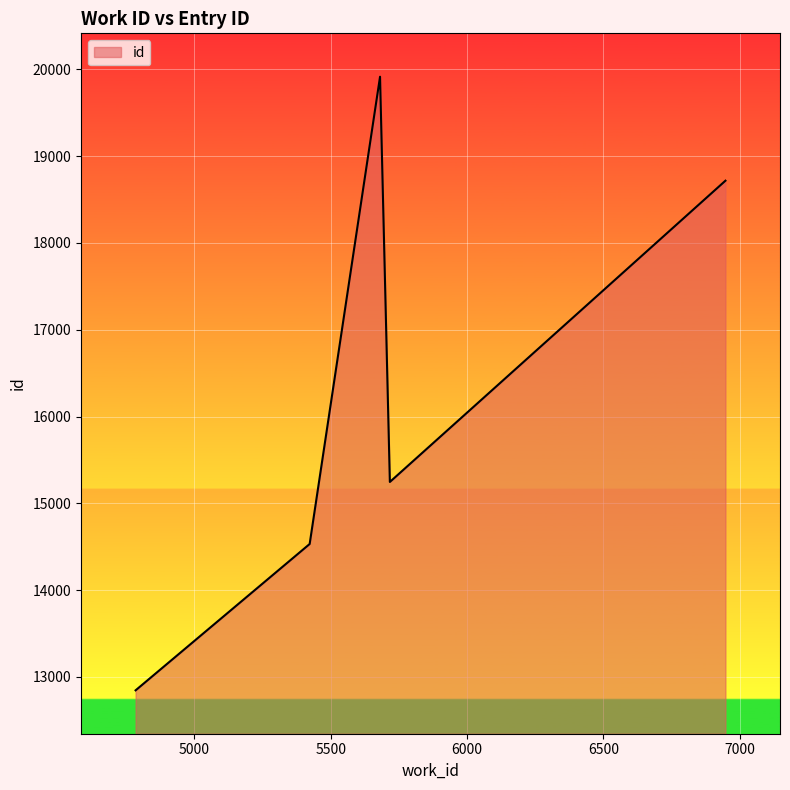

What is the sum of all values?

81254